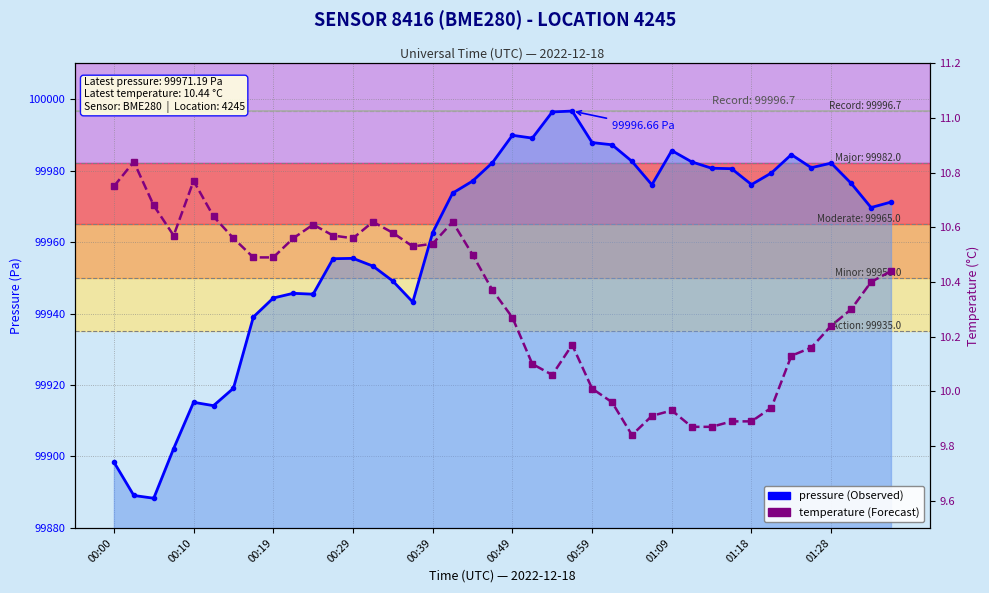

Which series has the largest range (max minus min)?

pressure